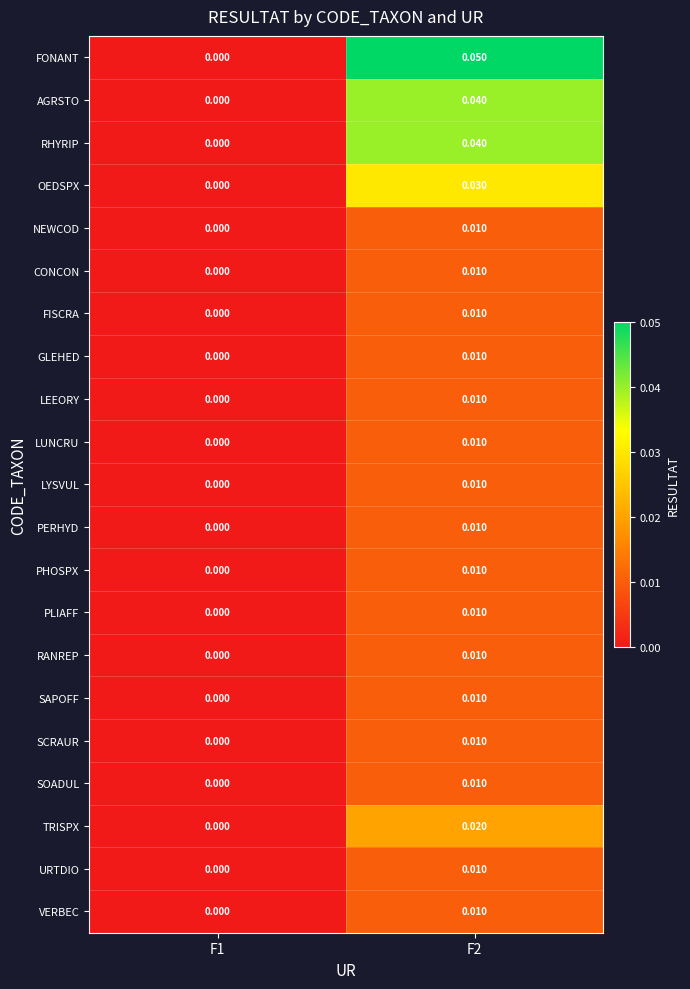

Which series has the widest spread of values?

FONANT